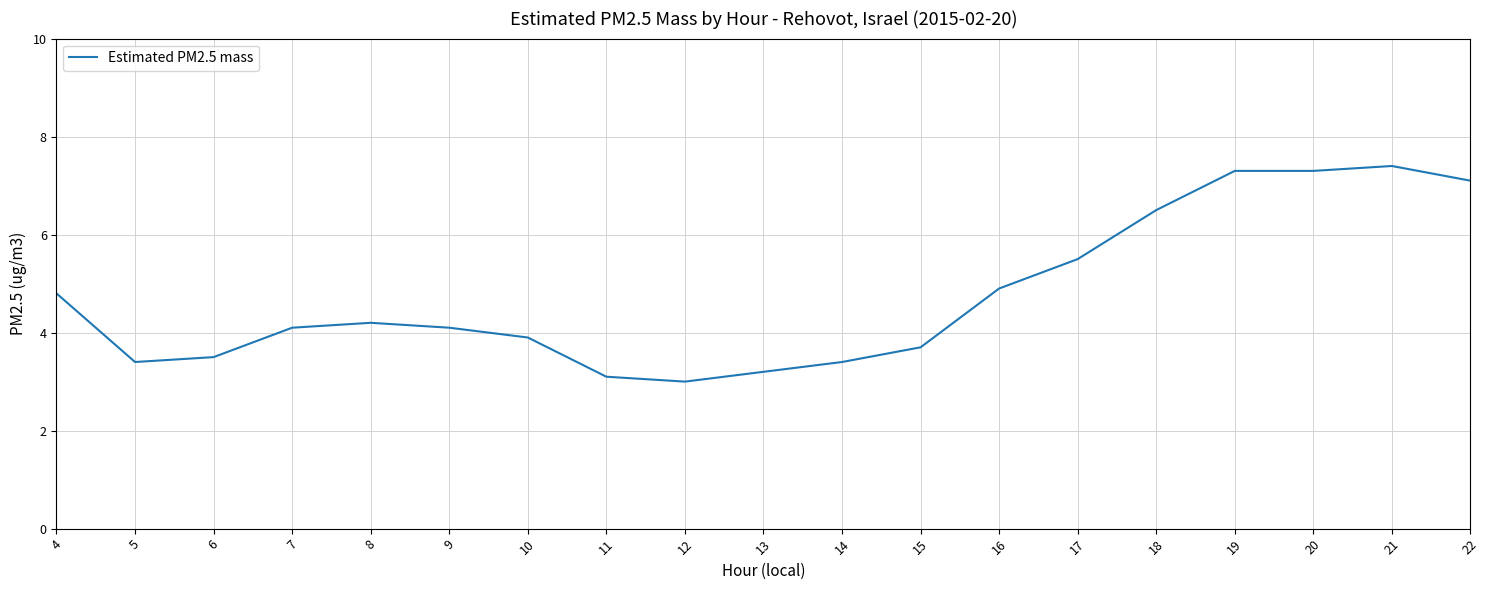

What is the change in value from 7 to 8?

+0.1